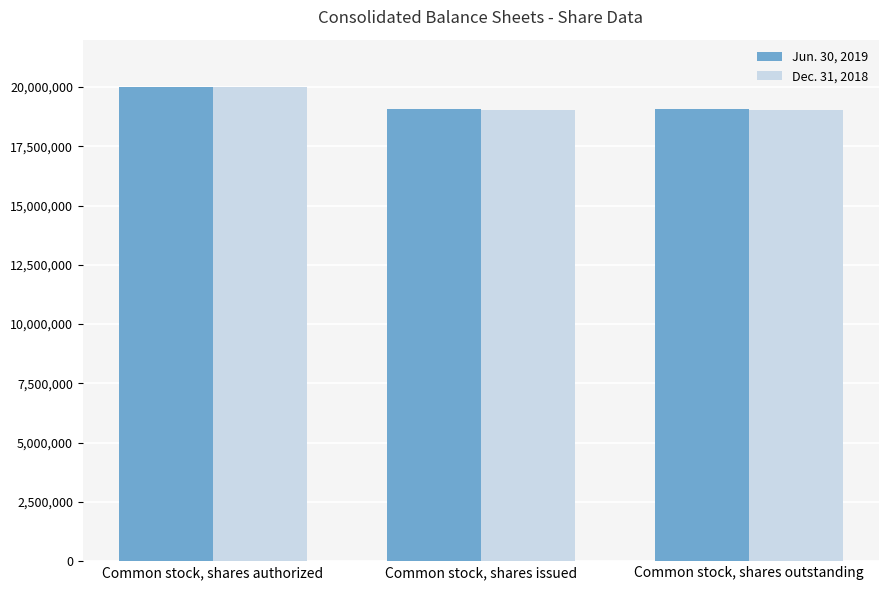

What is the sum of the Jun. 30, 2019 values at Common stock, shares authorized and Common stock, shares issued?

39063080